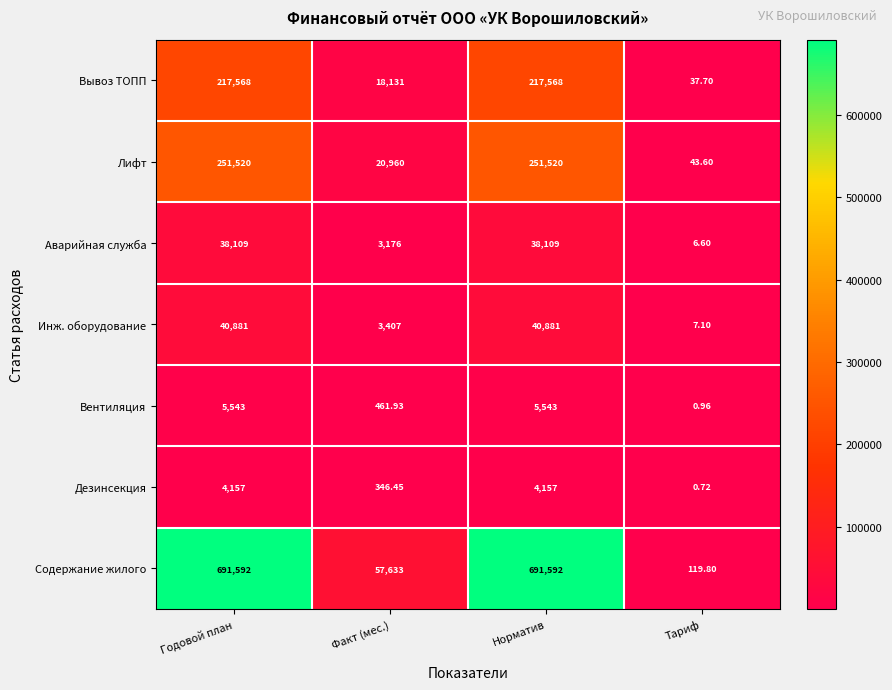

Between Факт (мес.) and Норматив, which series saw the biggest shift?

Содержание жилого